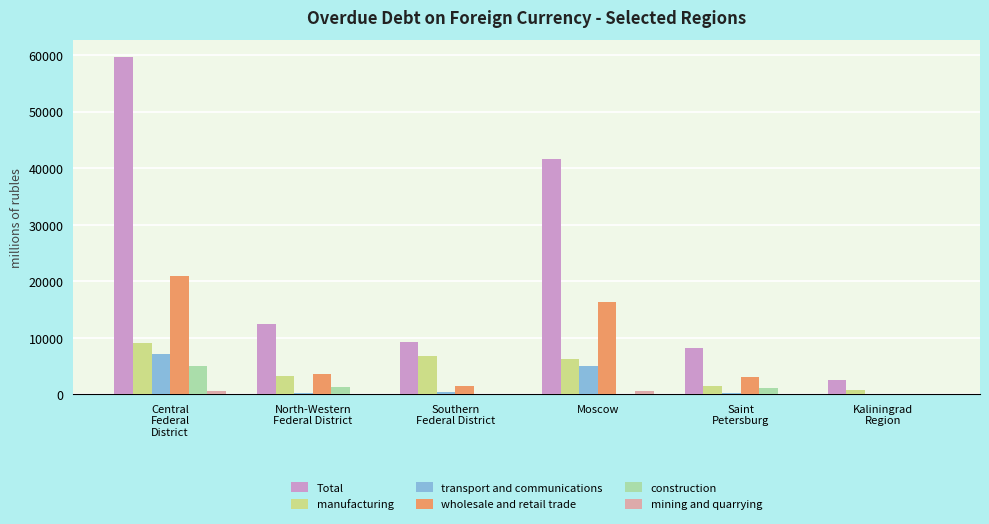

What is the sum of all Total values?

133678